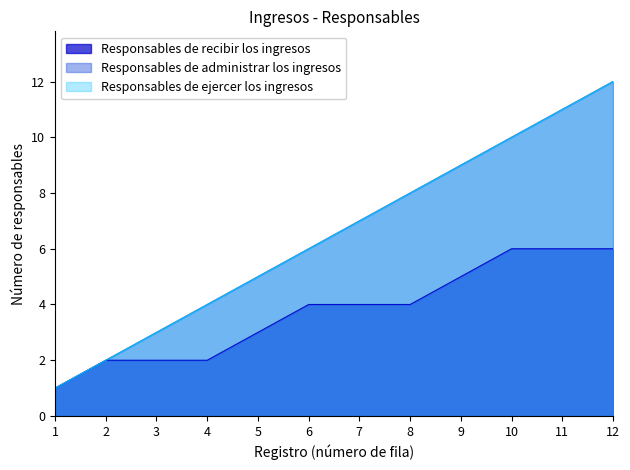

True or false: Responsables de recibir los ingresos has more than 0 points higher than both neighbors.

False